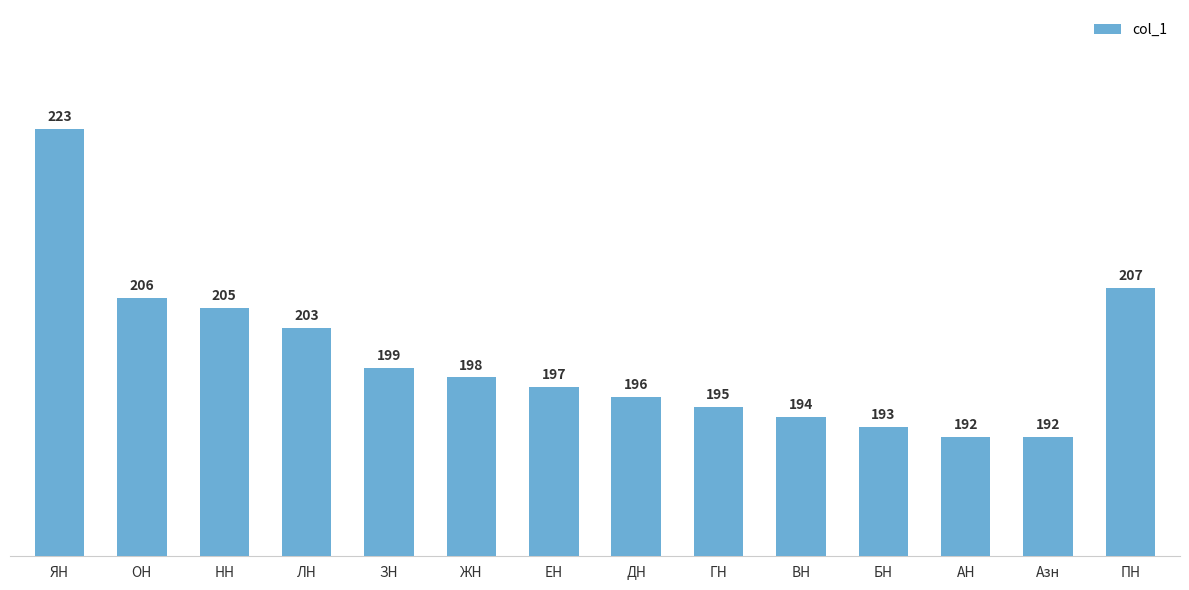

How many data points are less than 198?

7